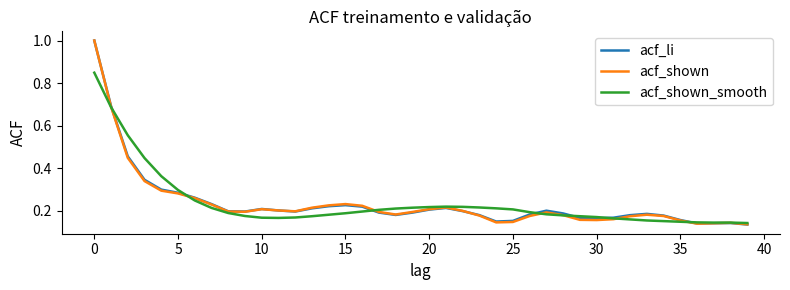

What is the maximum value shown in the chart?

1.0